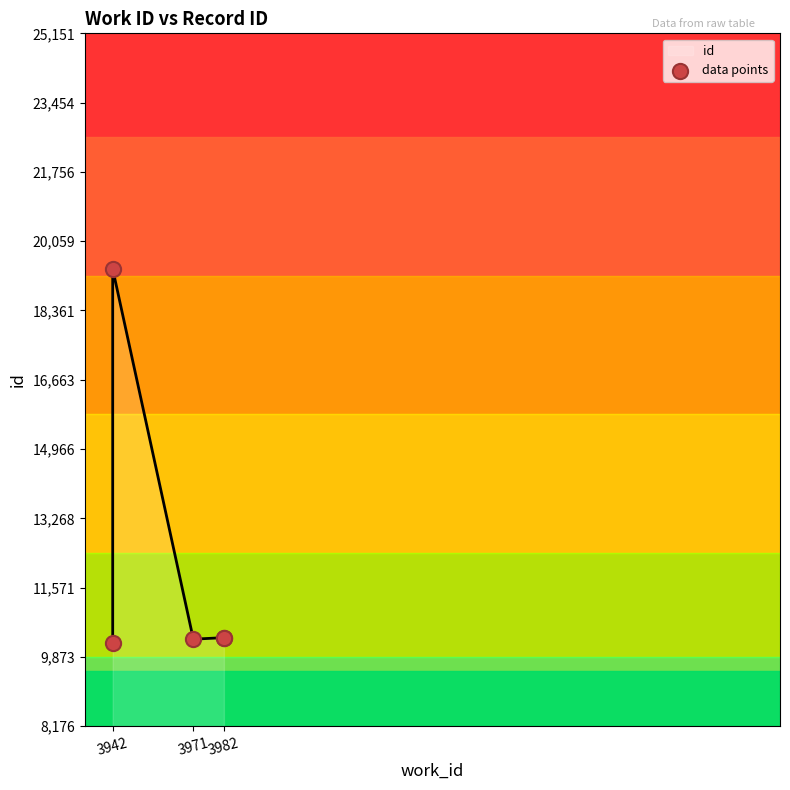

What is the ratio of the value at 3942 to the value at 3971?

1.0